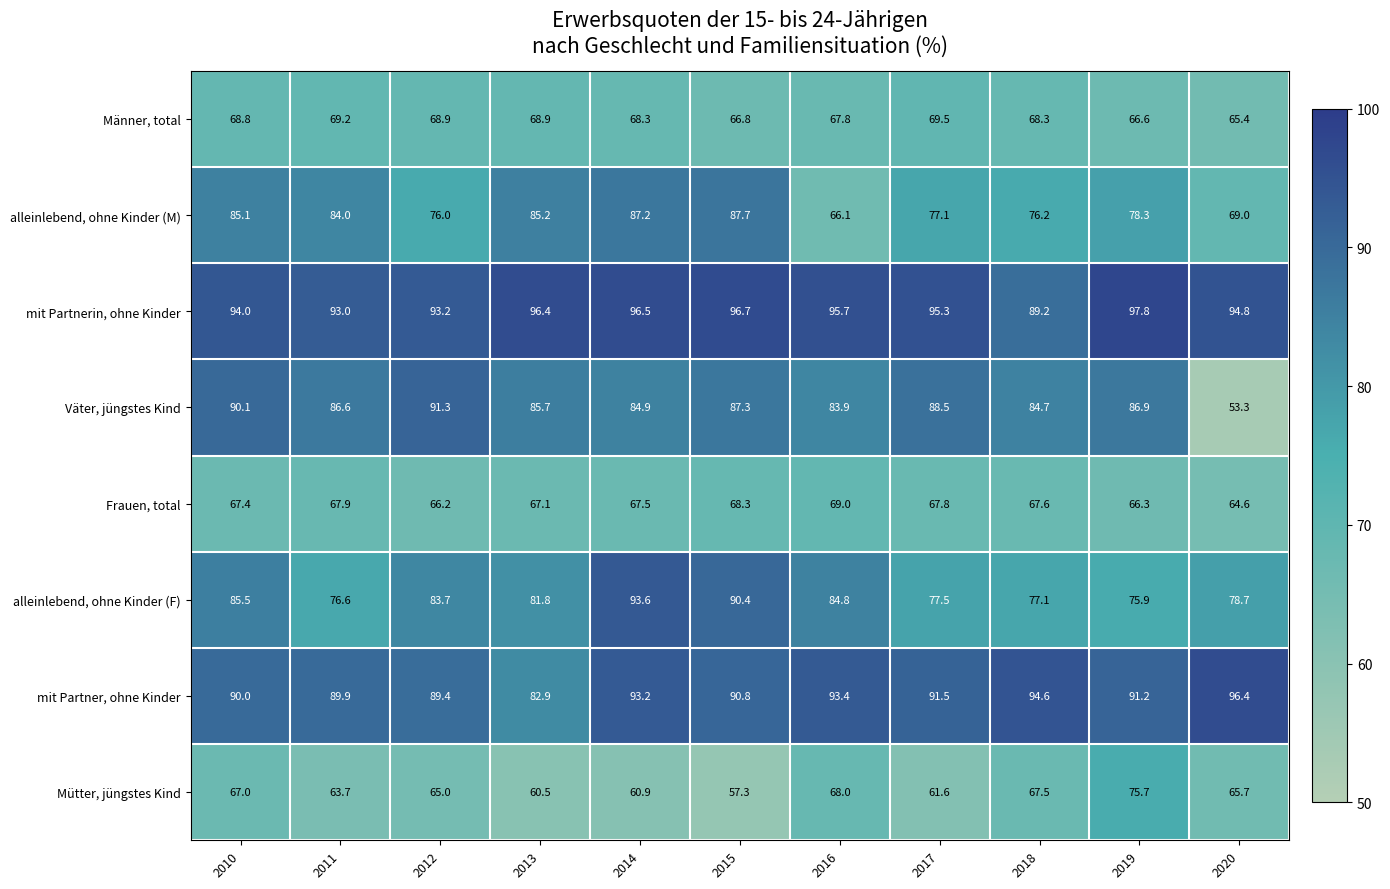

Which category has the lowest value in the alleinlebend, ohne Kinder (F) series?

2019